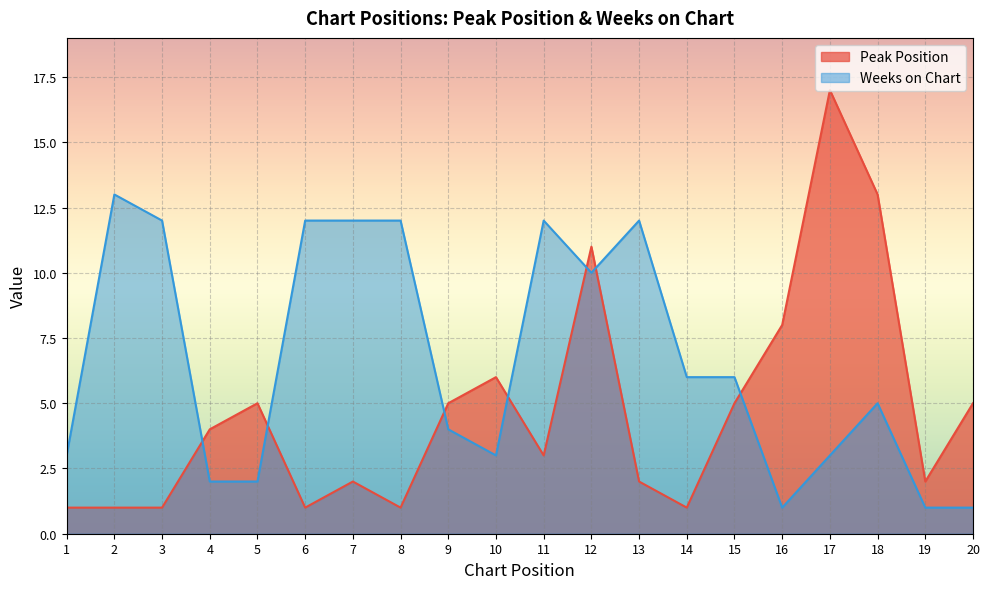

True or false: Peak Position and Weeks on Chart cross at least once.

True